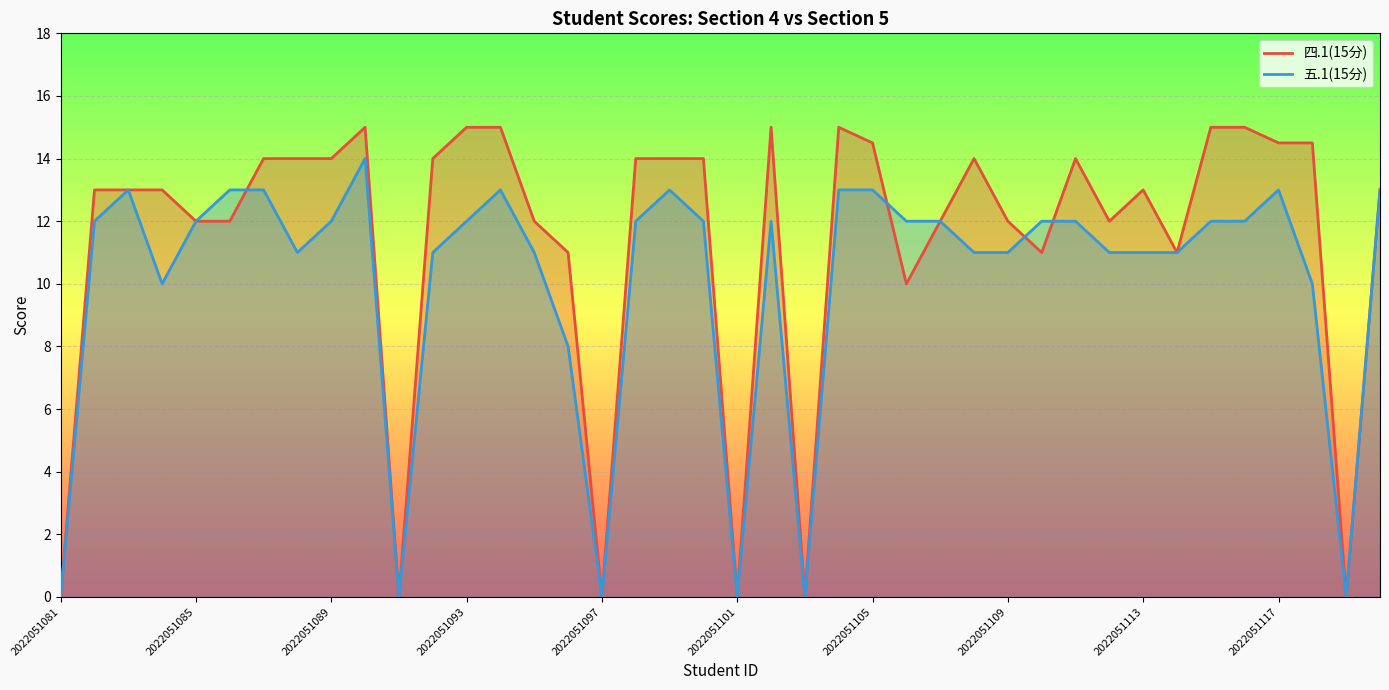

Between 2022051086 and 2022051118, which series saw the biggest shift?

五.1(15分)